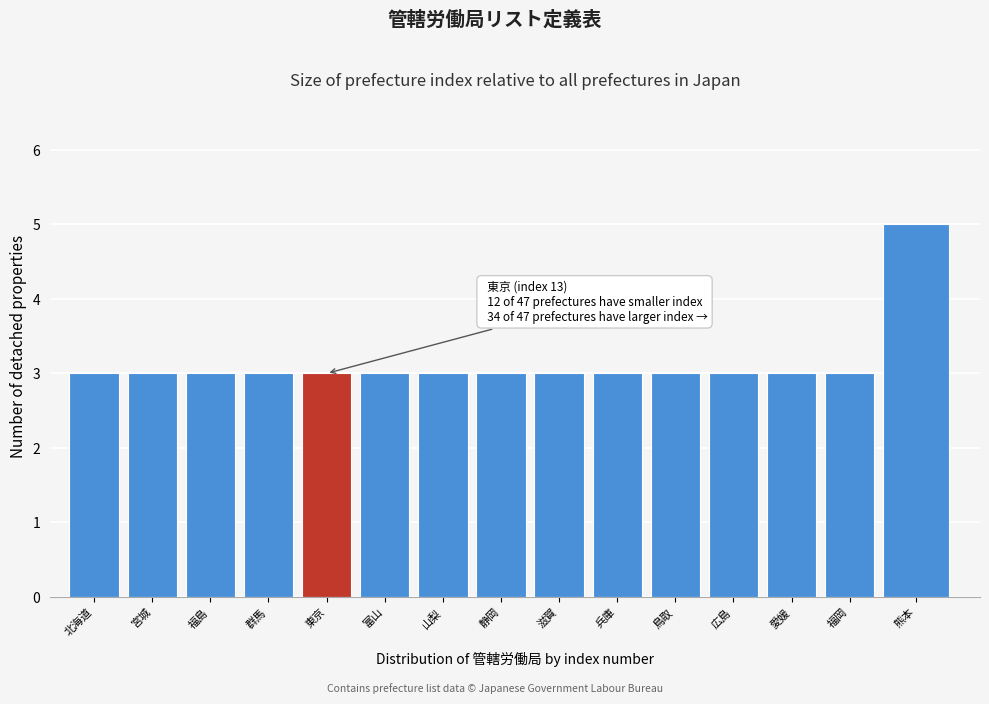

Reading left to right, extract all data points from this chart.

北海道=3	宮城=3	福島=3	群馬=3	東京=3	富山=3	山梨=3	静岡=3	滋賀=3	兵庫=3	鳥取=3	広島=3	愛媛=3	福岡=3	熊本=5